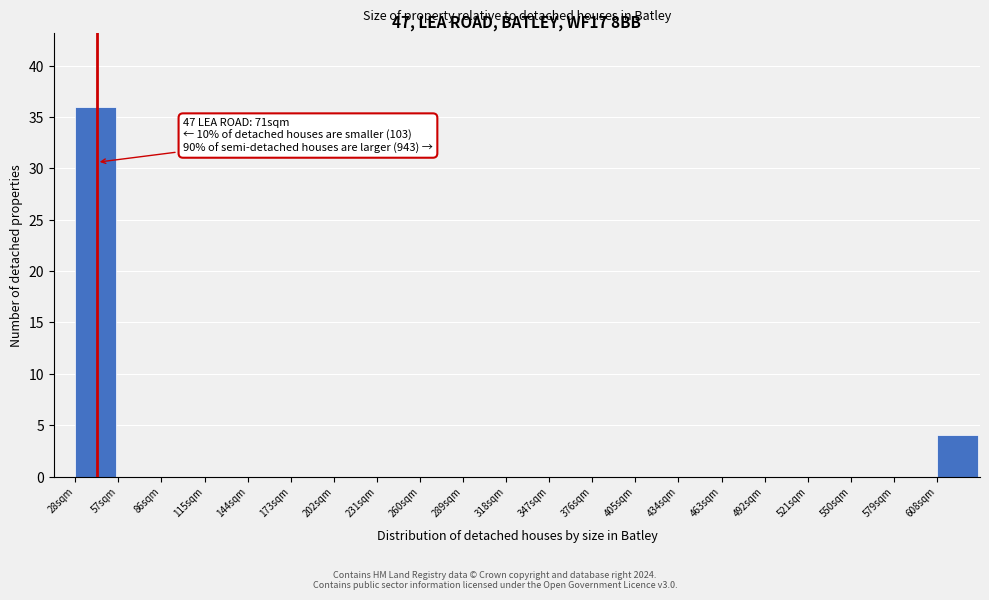

Which range on the x-axis has the tallest bar?

28 to 57